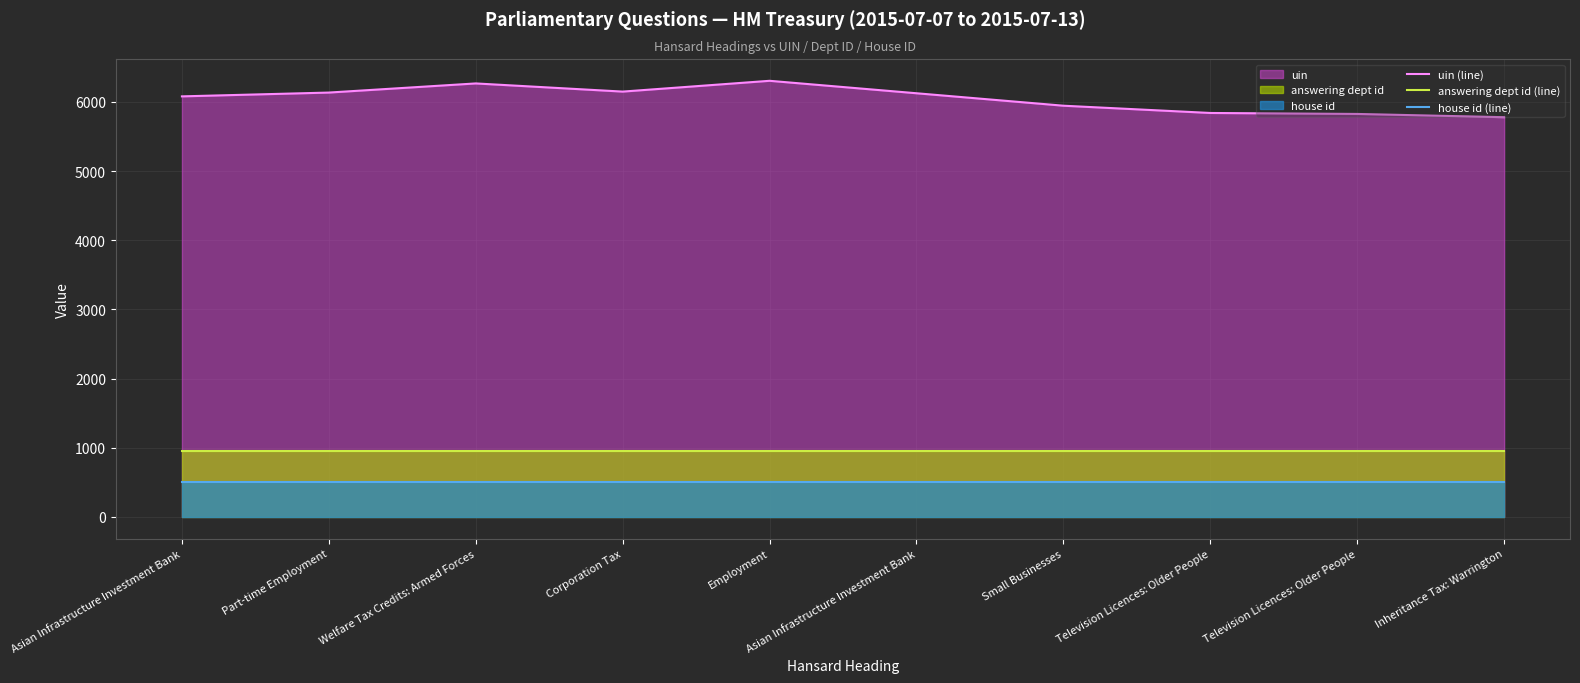

True or false: answering dept id (line) and uin (line) cross at least once.

False